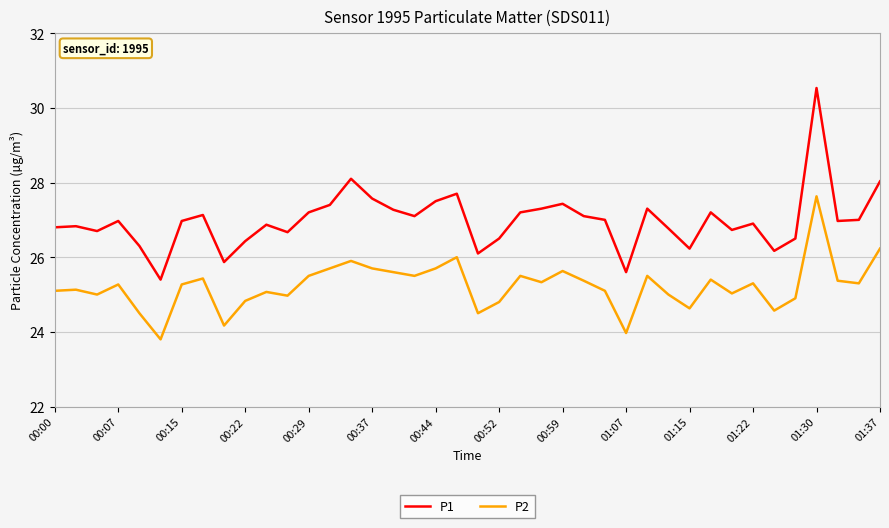

True or false: P1 and P2 intersect in this chart.

False